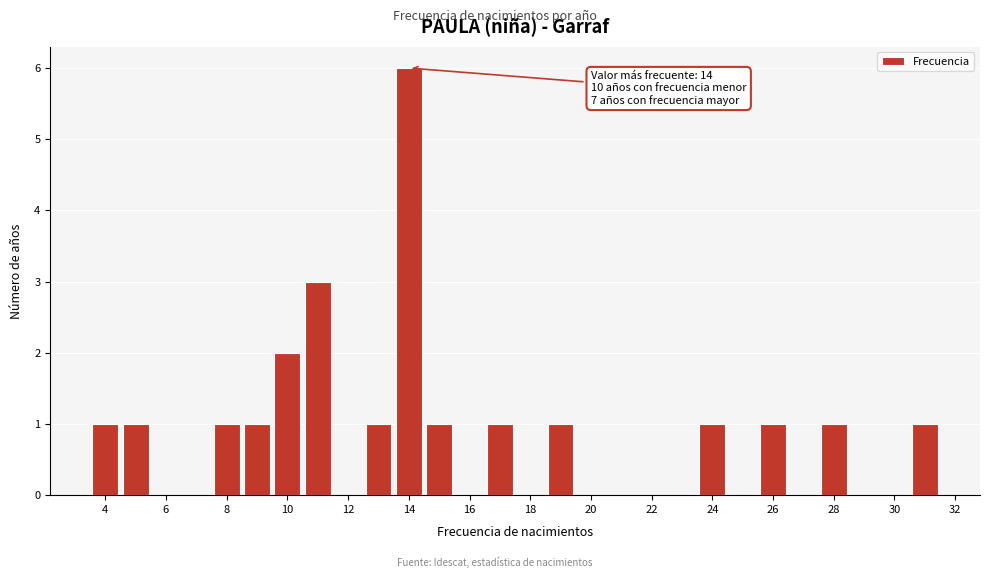

Over which range of the x-axis is the bar tallest?

13.5 to 14.5